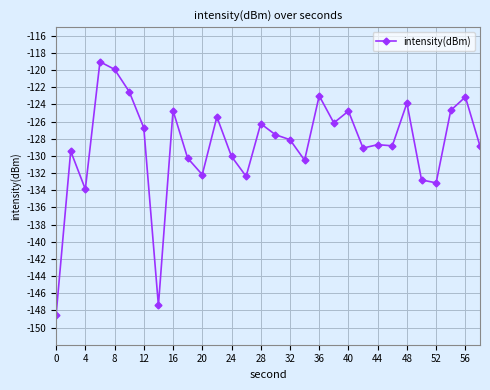

True or false: there are more than 2 points higher than both neighbors.

True